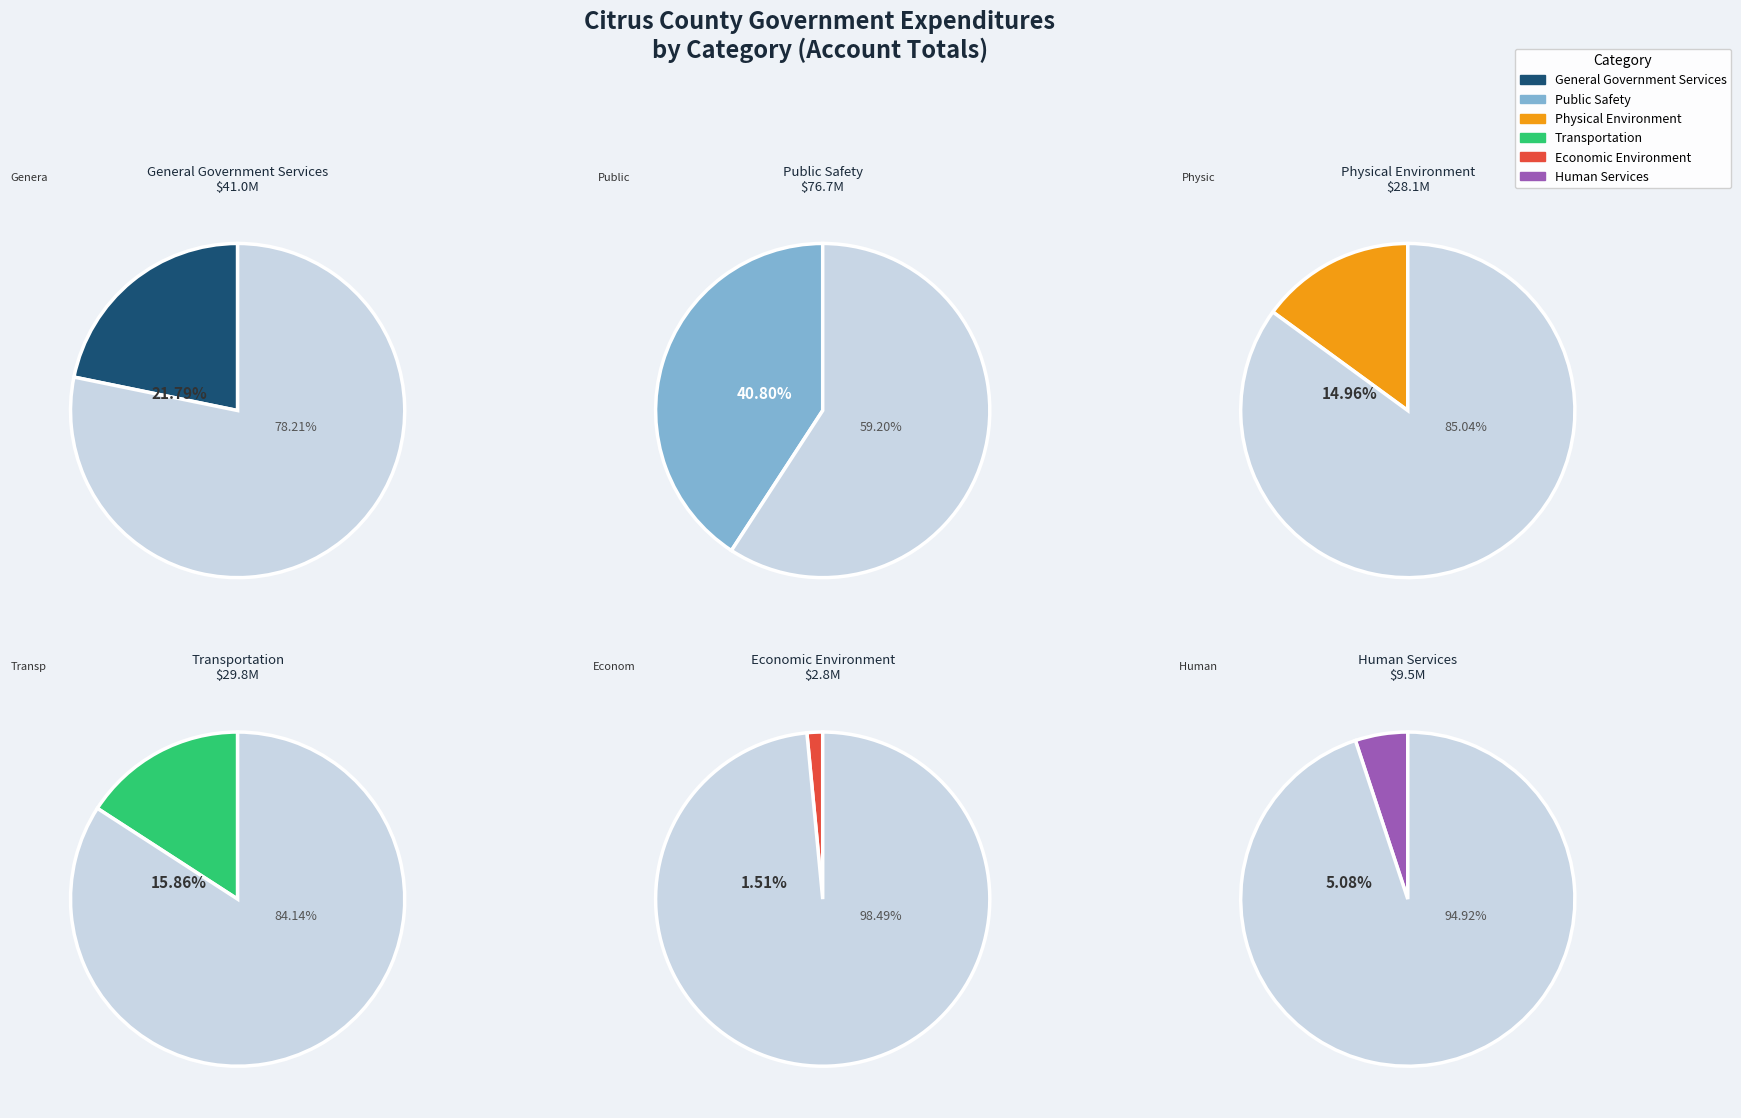

How many segments does this pie chart have?

6